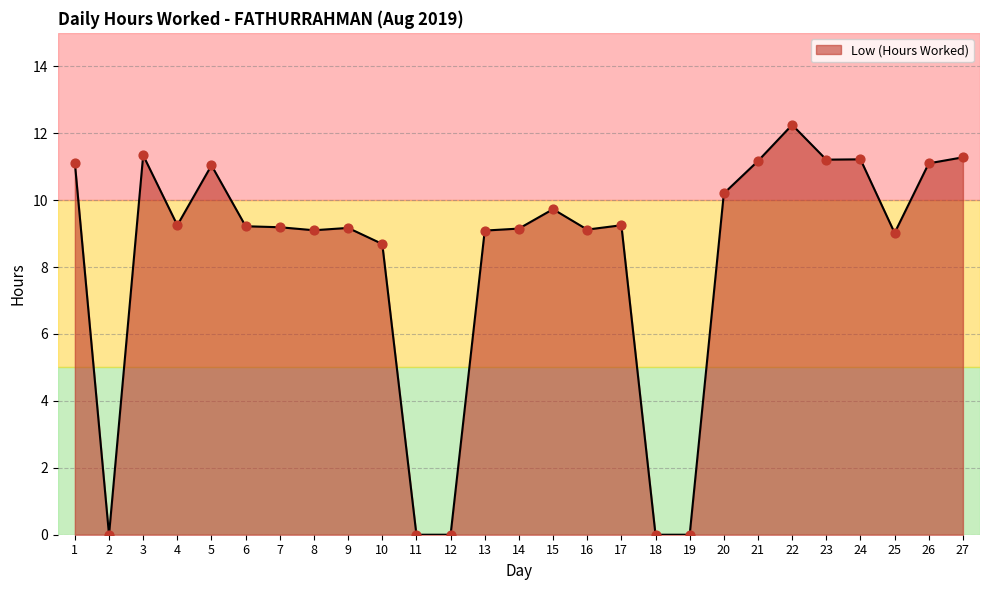

What is the change in value from 14 to 22?

+3.1